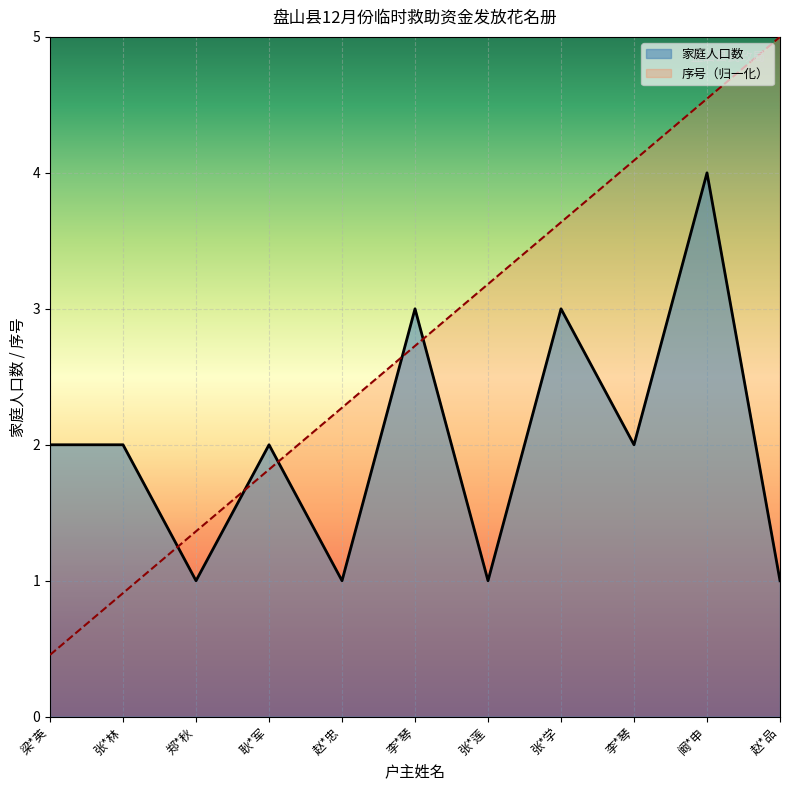

Which series has the largest total across all categories?

序号（归一化）